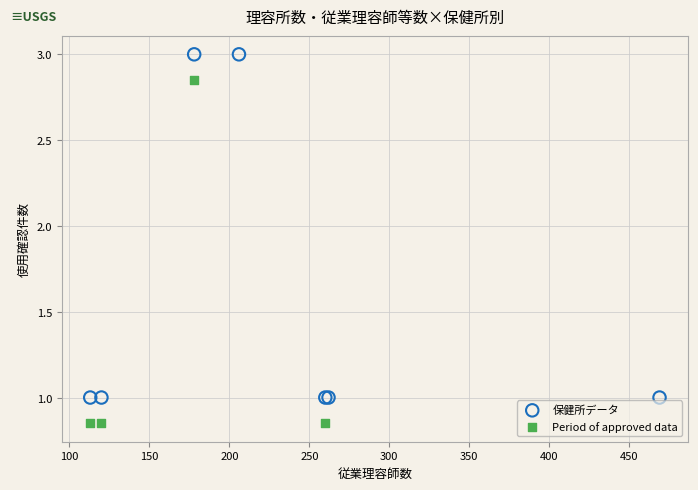

Which series contains the lowest Y value?

Period of approved data